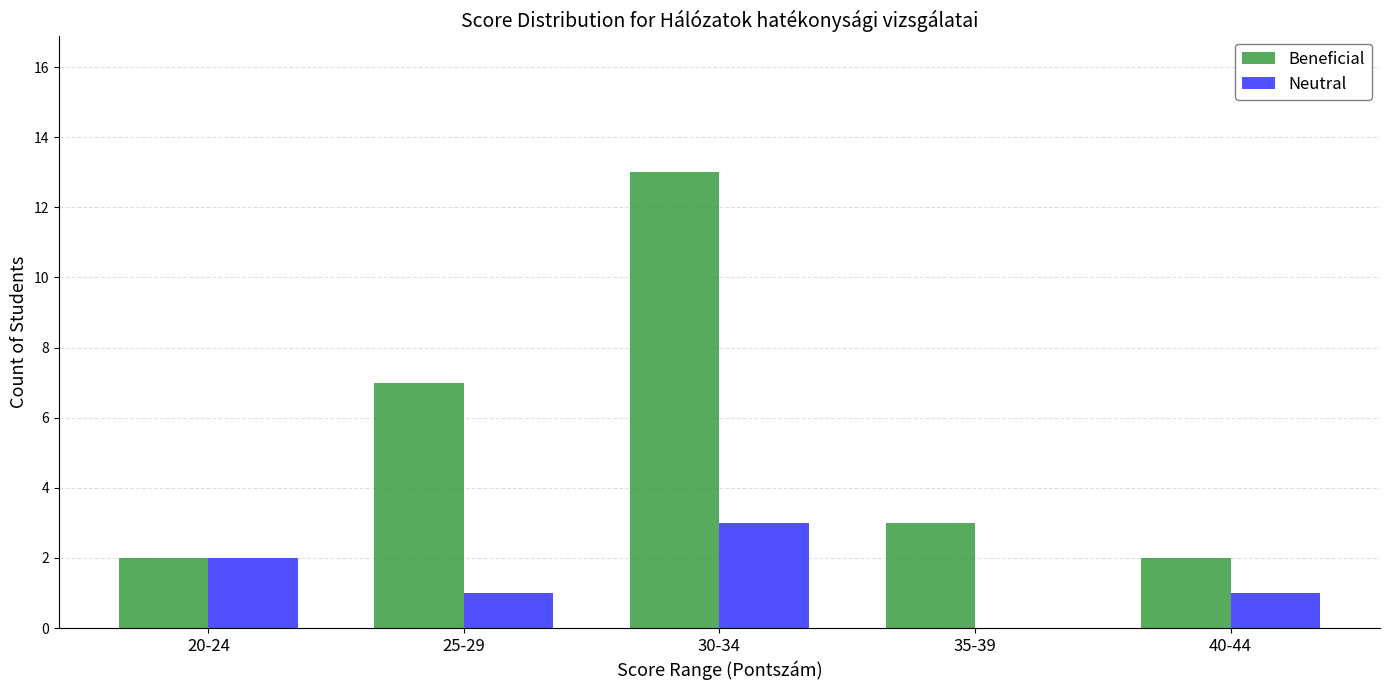

How many positive values does the Neutral series have?

4